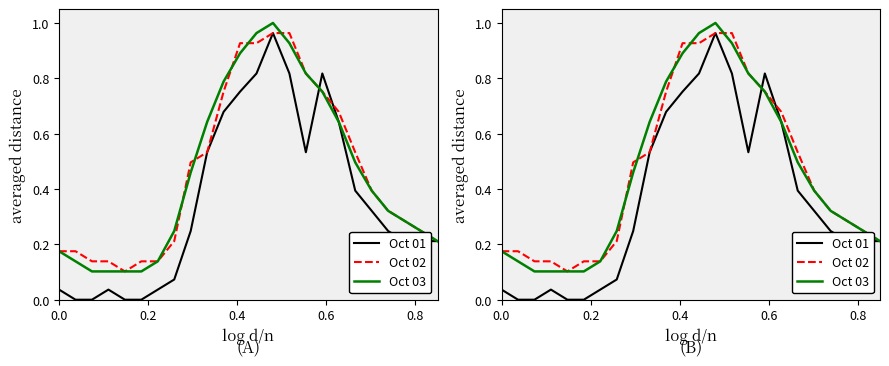

The value of Oct 03 at 20 is 0.1. True or false?

False